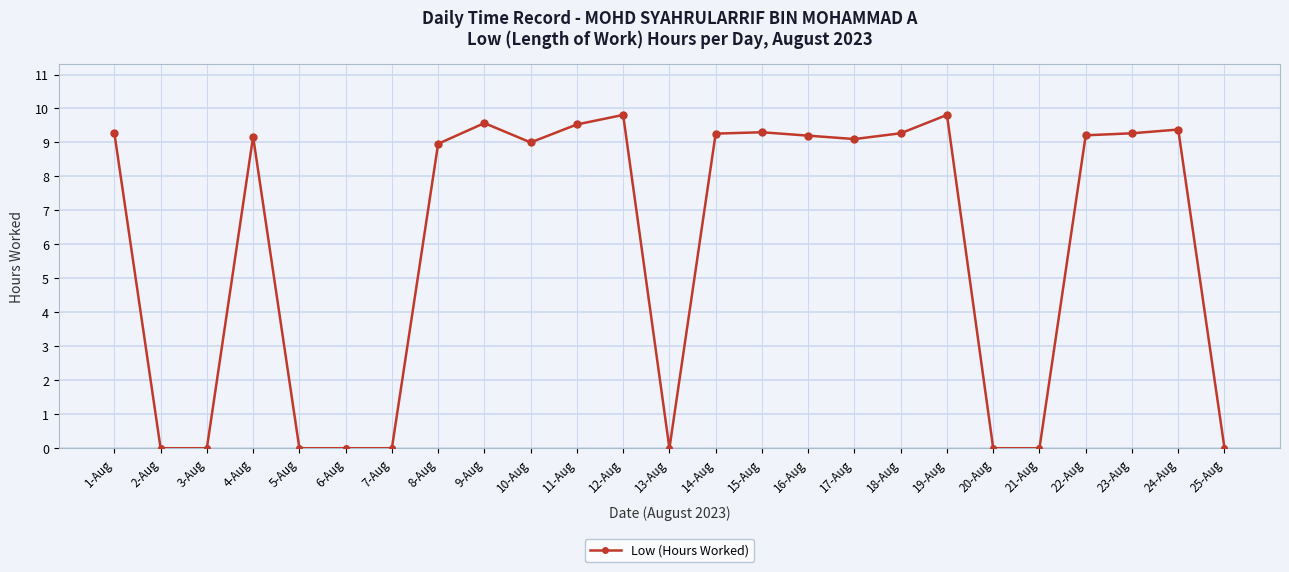

What is the label of the 6th point from the right?

20-Aug